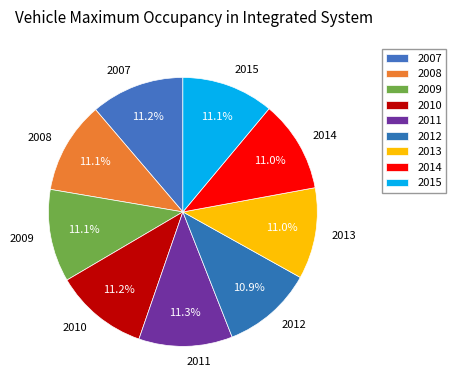

What is the ratio of the value at 2013 to the value at 2012?

1.0